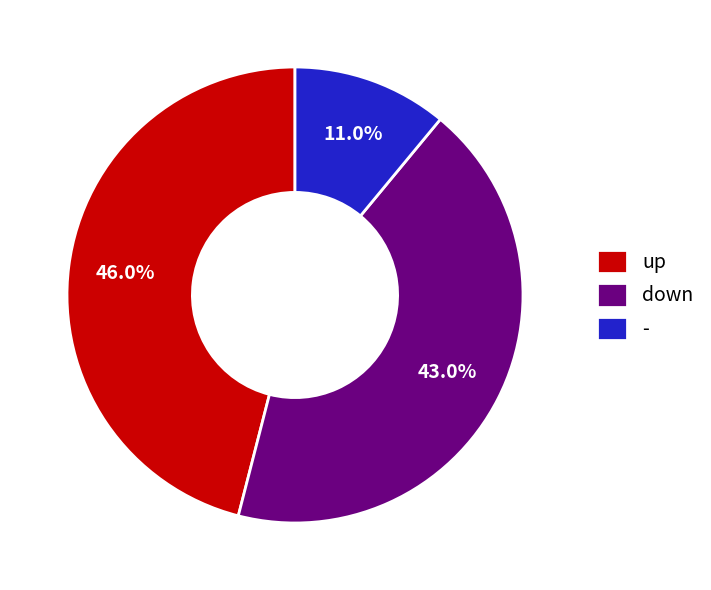

Which slice is the smallest?

-